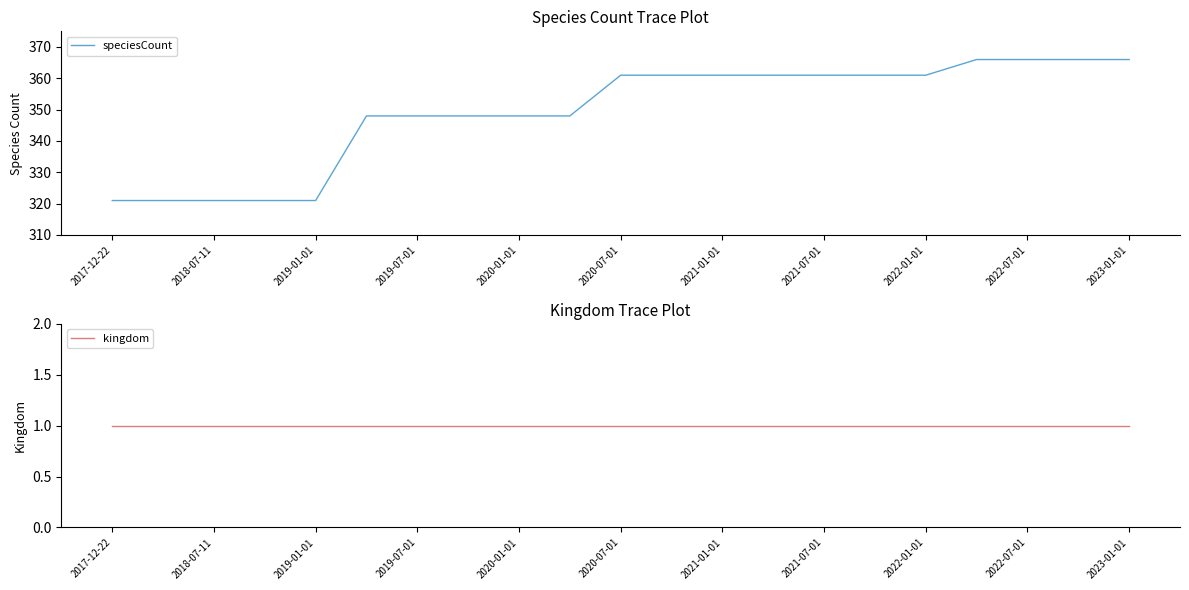

How many lines are shown in the chart?

2